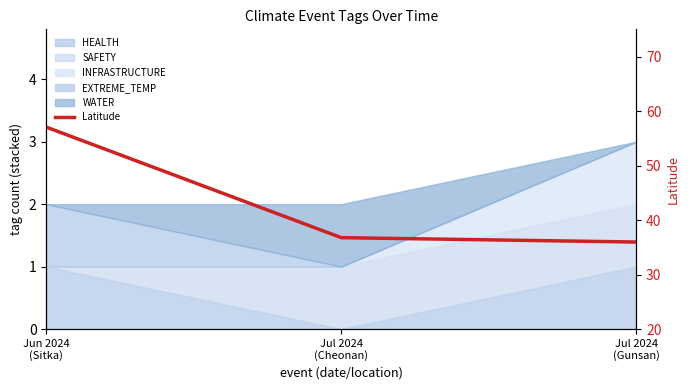

What is the minimum value shown in the chart?

36.0